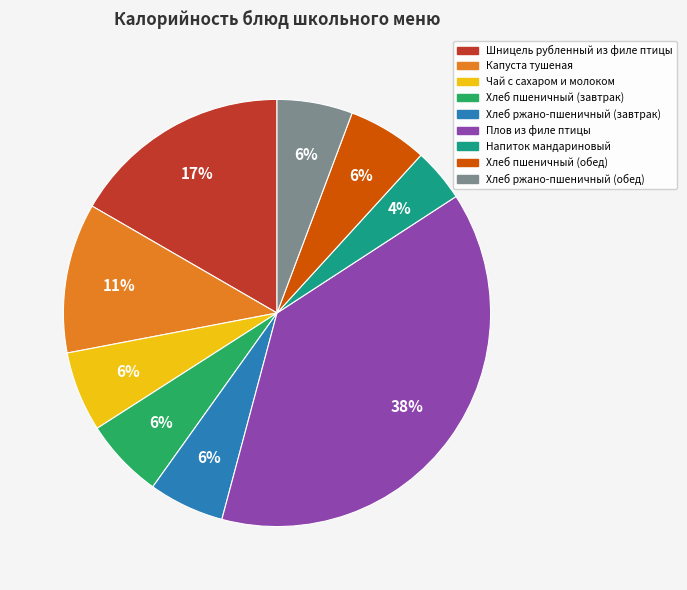

Do Чай с сахаром и молоком and Хлеб пшеничный (завтрак) together represent more than half of the pie?

No